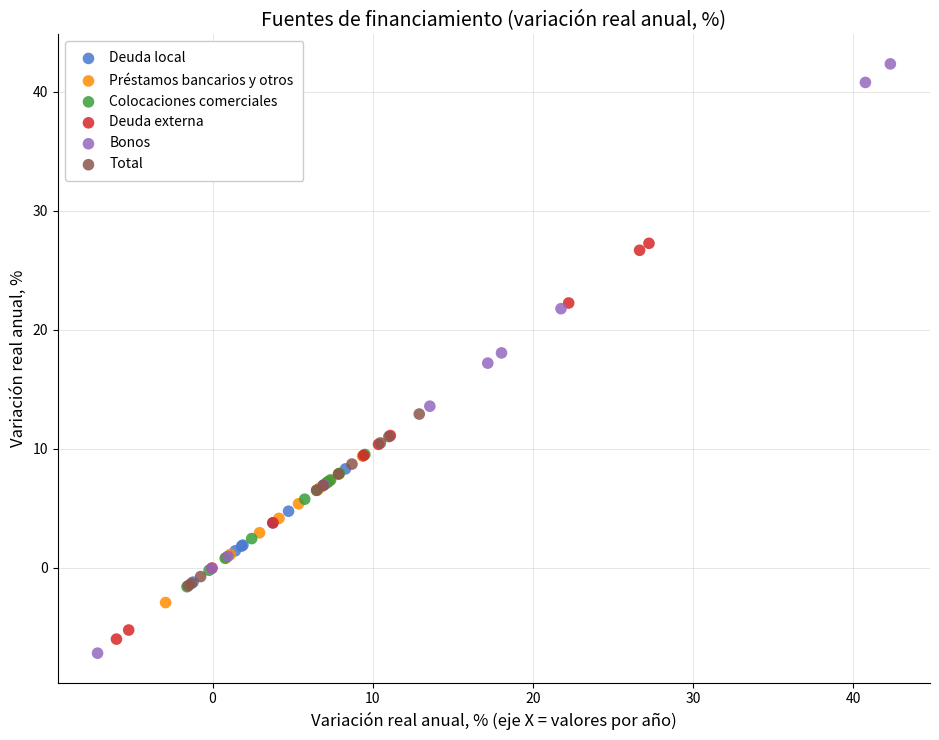

Which series has the widest spread of Y values?

Bonos